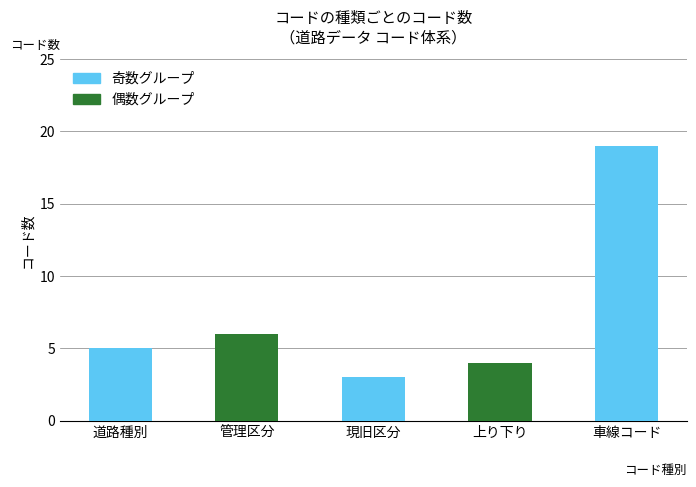

What is the label of the 4th bar from the right?

管理区分